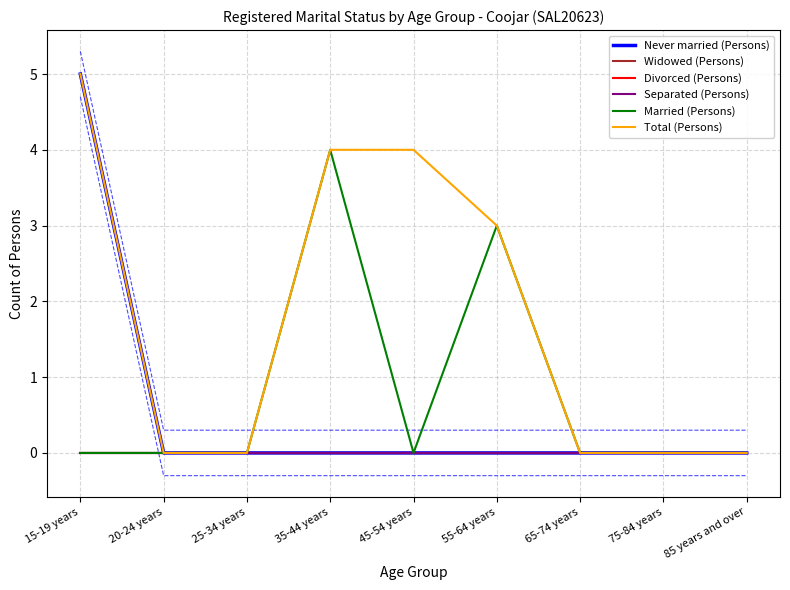

Between 45-54 years and 85 years and over, which series saw the biggest shift?

Total (Persons)